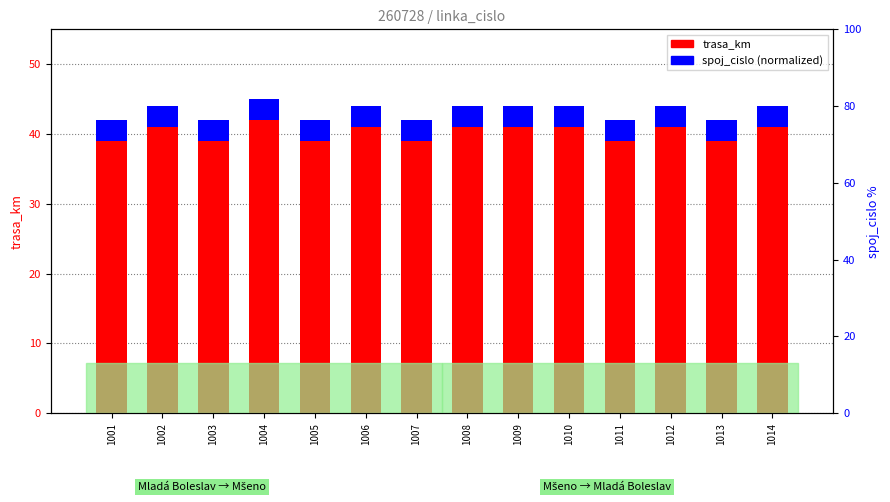

The spoj_cislo (normalized) series shows 3 at 1001. True or false?

True